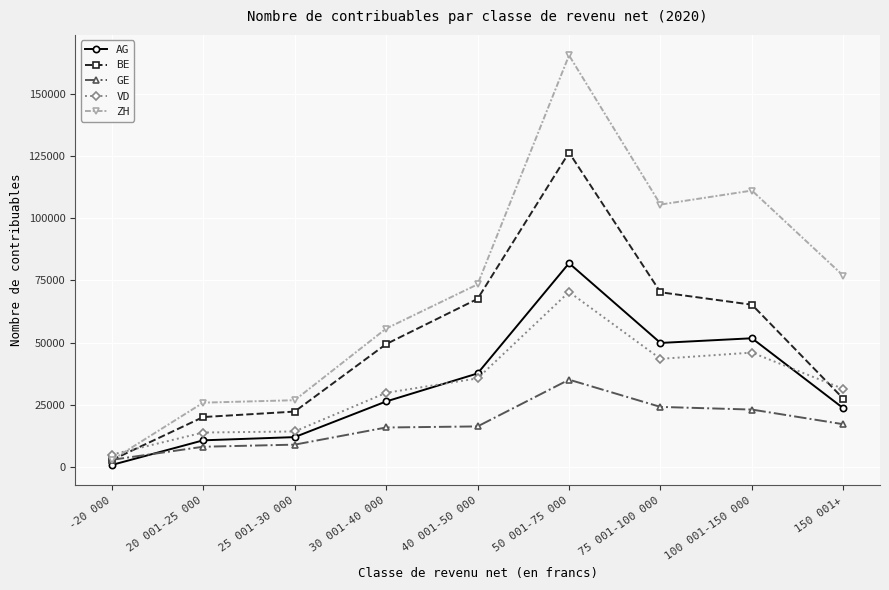

How many data points in AG are less than 26242?

4